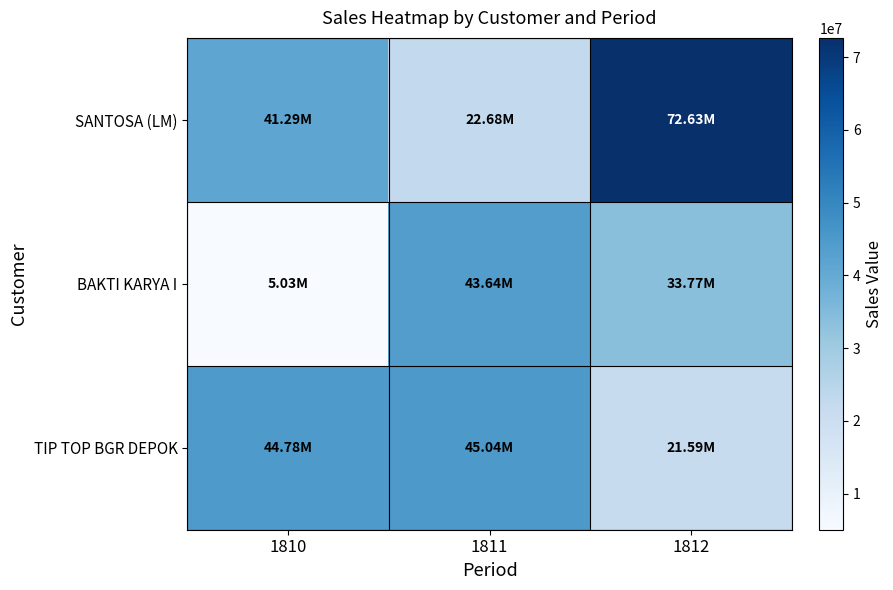

Count the number of data series in this chart.

3